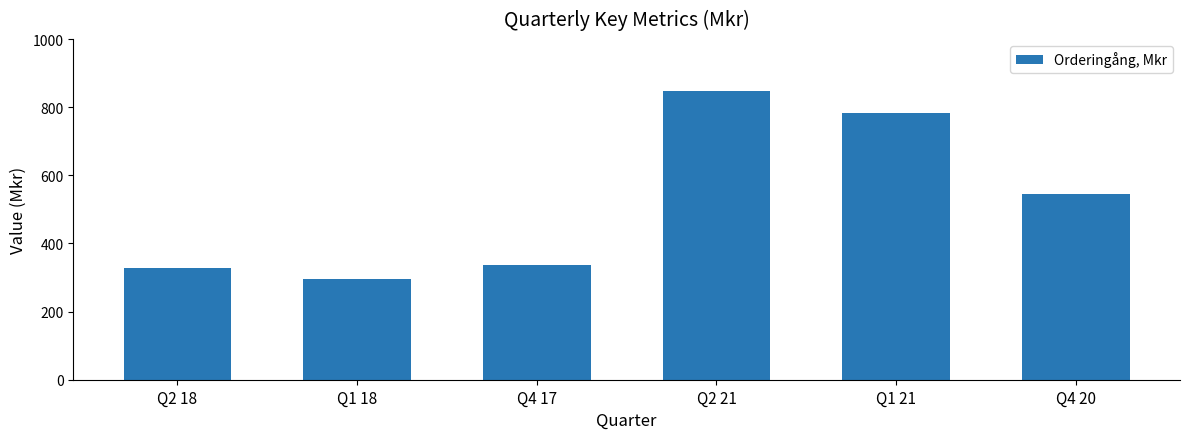

Which label corresponds to the smallest value in the chart?

Q1 18